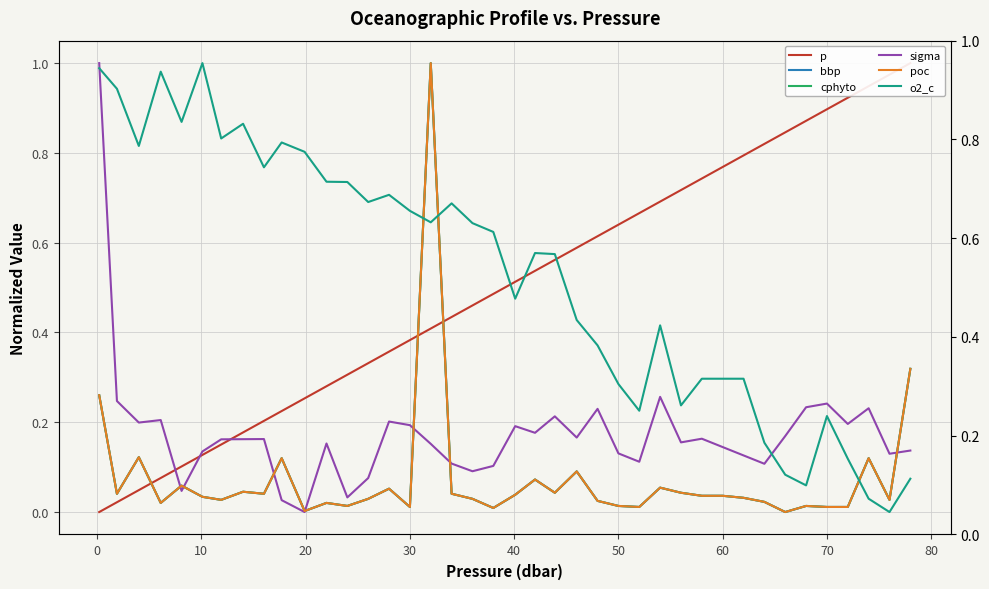

What is the greatest value displayed?

1.0